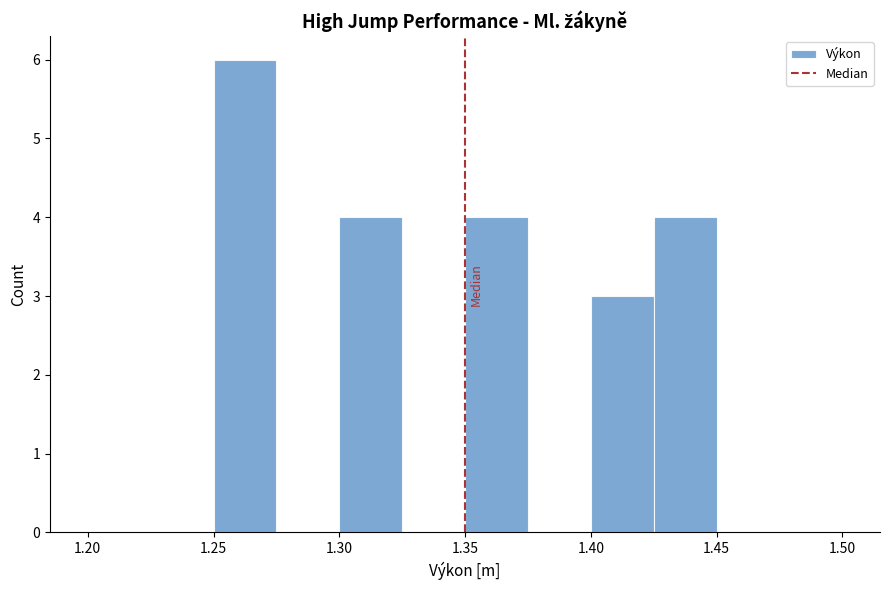

Over which range of the x-axis is the bar tallest?

1.250 to 1.275